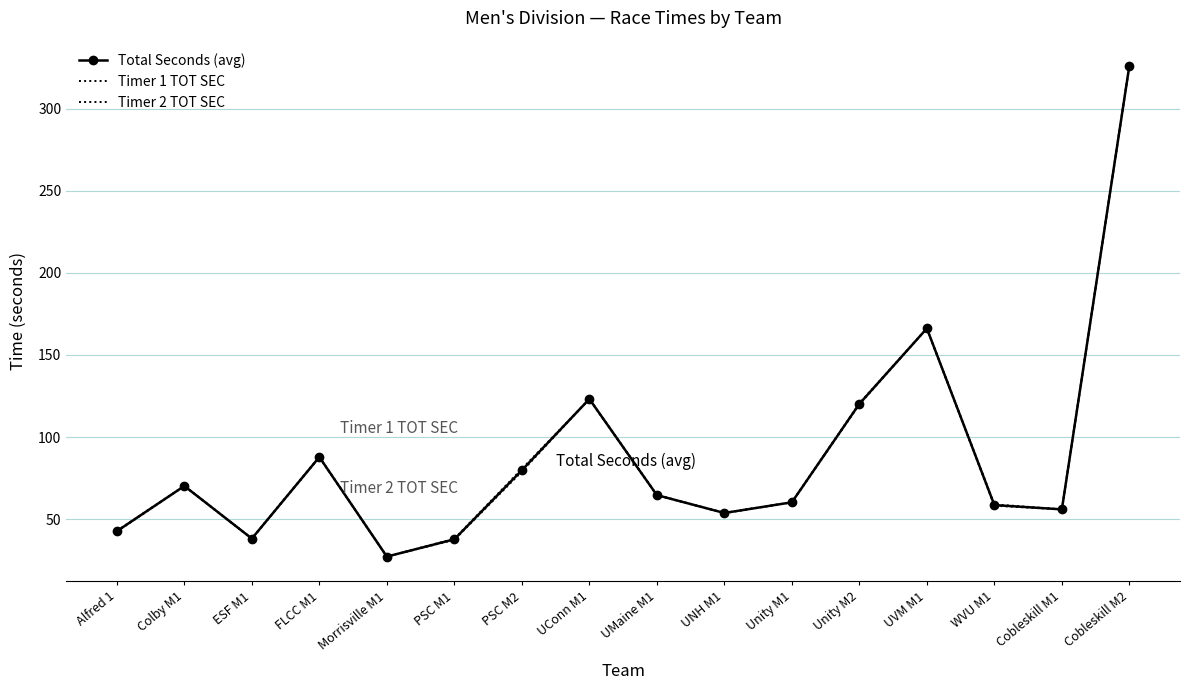

True or false: Total Seconds (avg) and Timer 2 TOT SEC cross at least once.

True